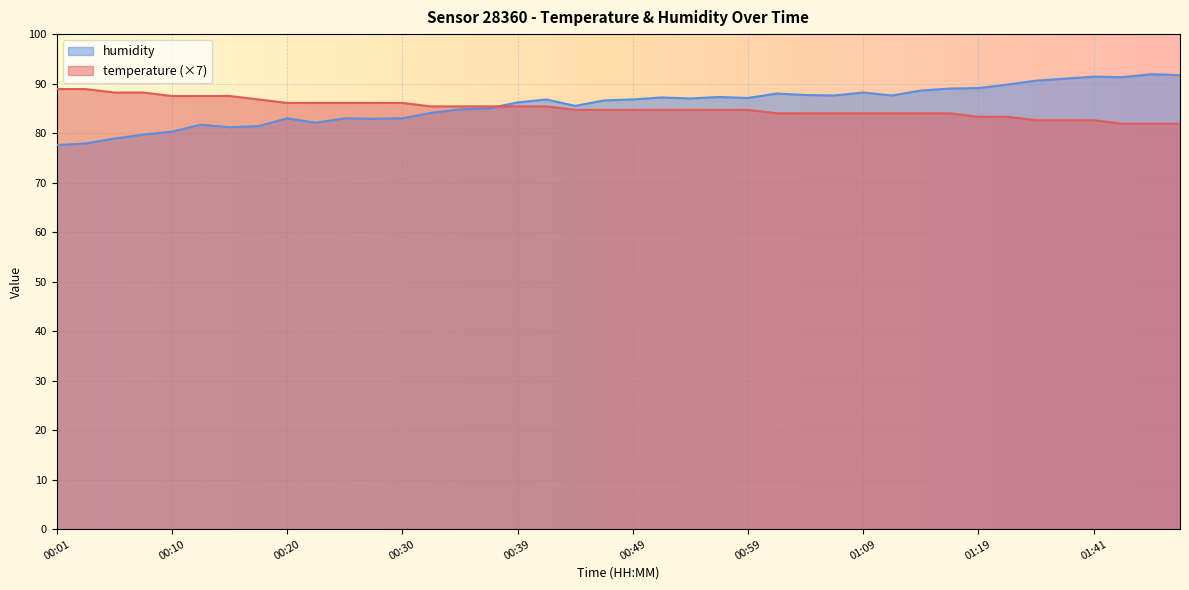

Rank the categories by temperature value from lowest to highest.

01:44, 01:47, 01:49, 01:33, 01:36, 01:41, 01:19, 01:21, 01:01, 01:04, 01:06, 01:09, 01:11, 01:14, 01:16, 00:44, 00:47, 00:49, 00:52, 00:54, 00:56, 00:59, 00:32, 00:35, 00:37, 00:39, 00:42, 00:20, 00:22, 00:25, 00:27, 00:30, 00:18, 00:10, 00:13, 00:15, 00:05, 00:08, 00:01, 00:03